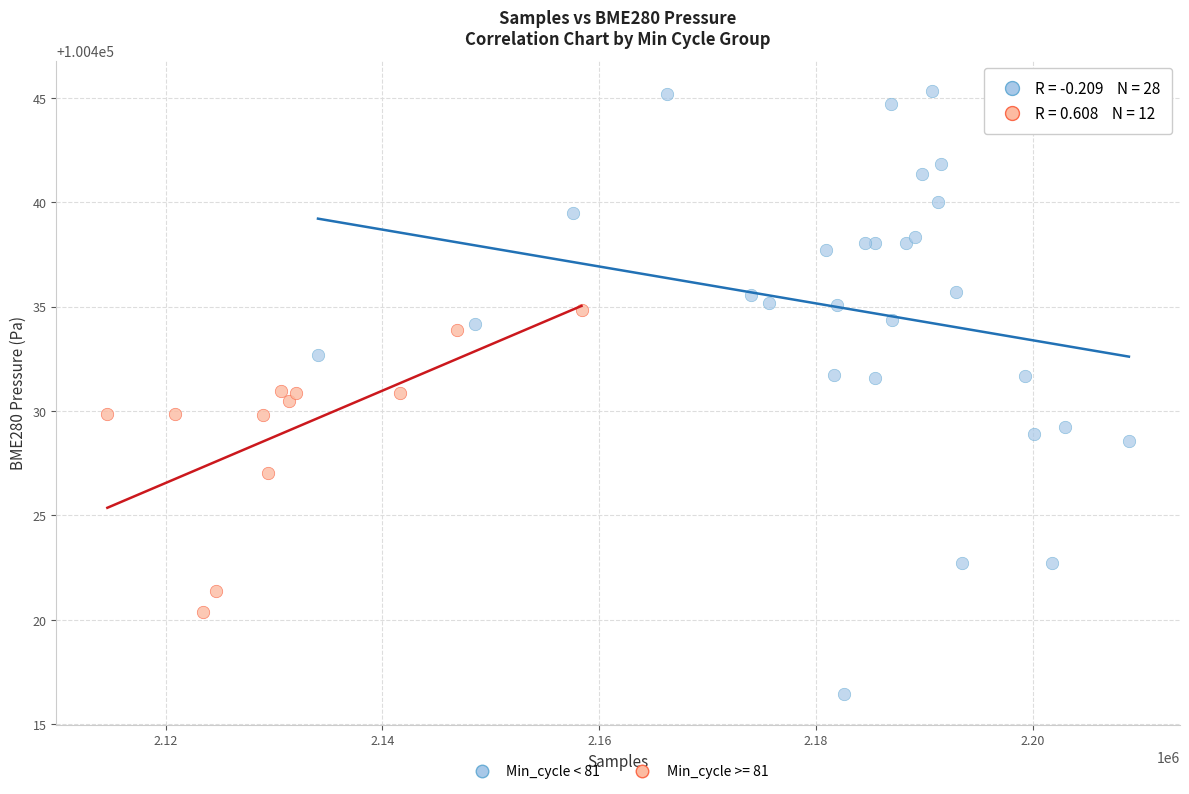

Which series contains the highest Y value?

Min_cycle < 81